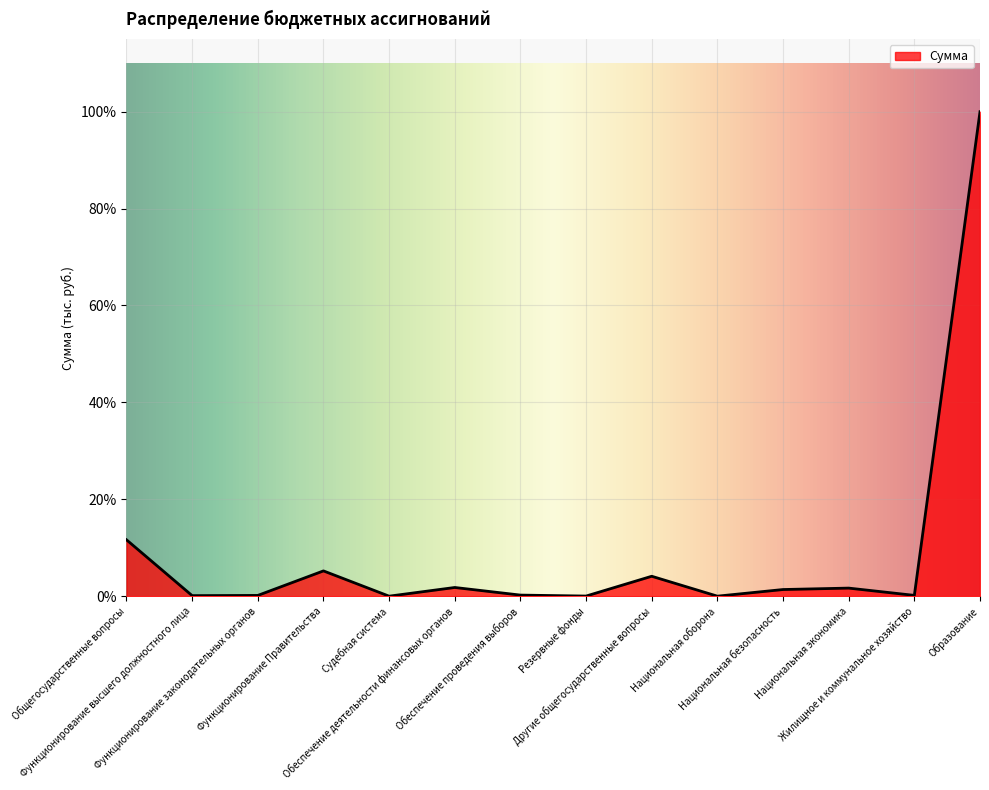

The value at Национальная безопасность is 12676.8. True or false?

False